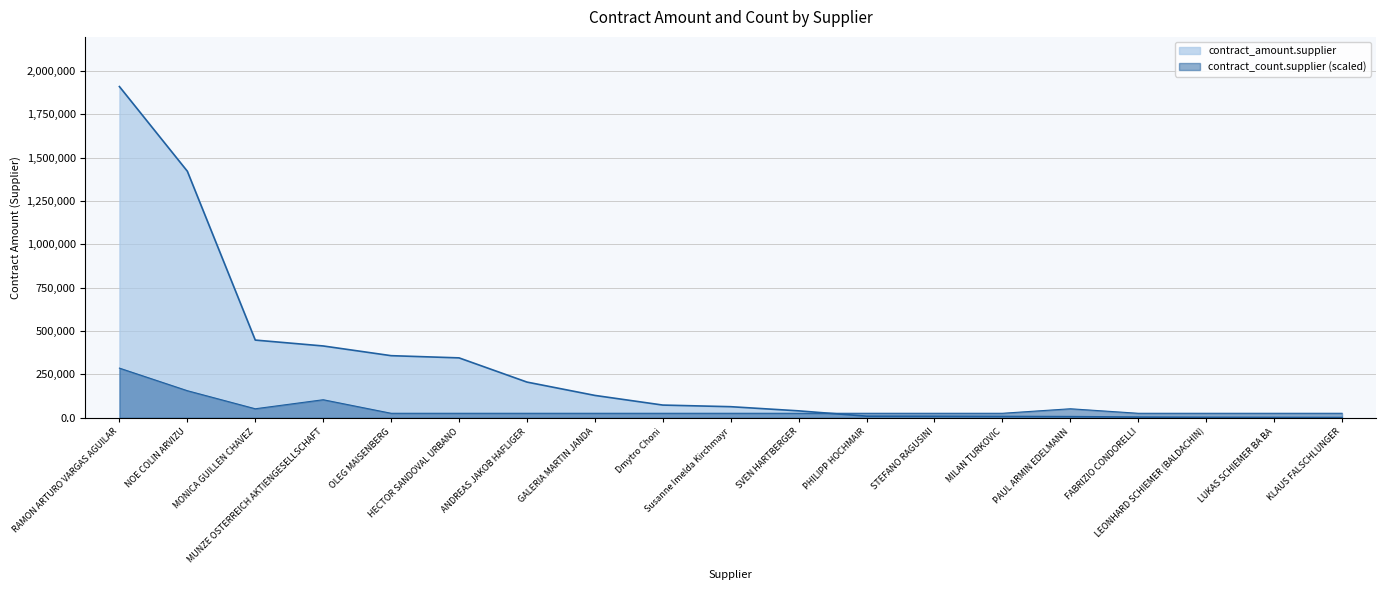

What is the difference between the maximum and minimum values in the contract_amount.supplier series?

1907930.8